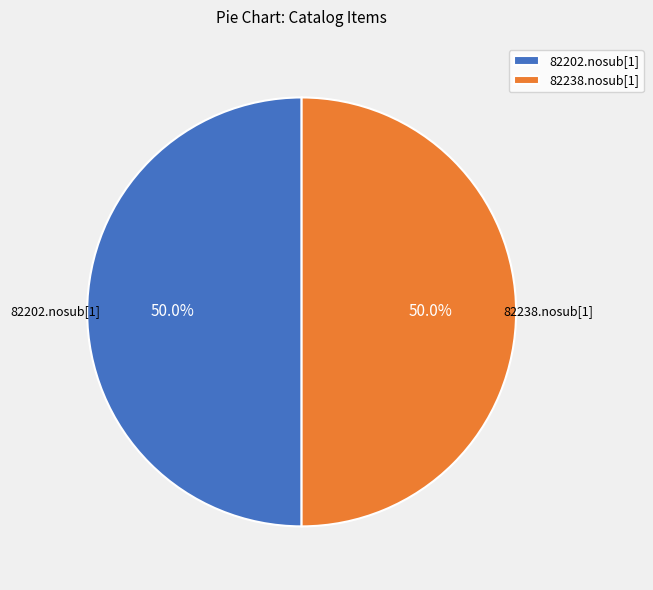

Count the number of slices in the pie.

2